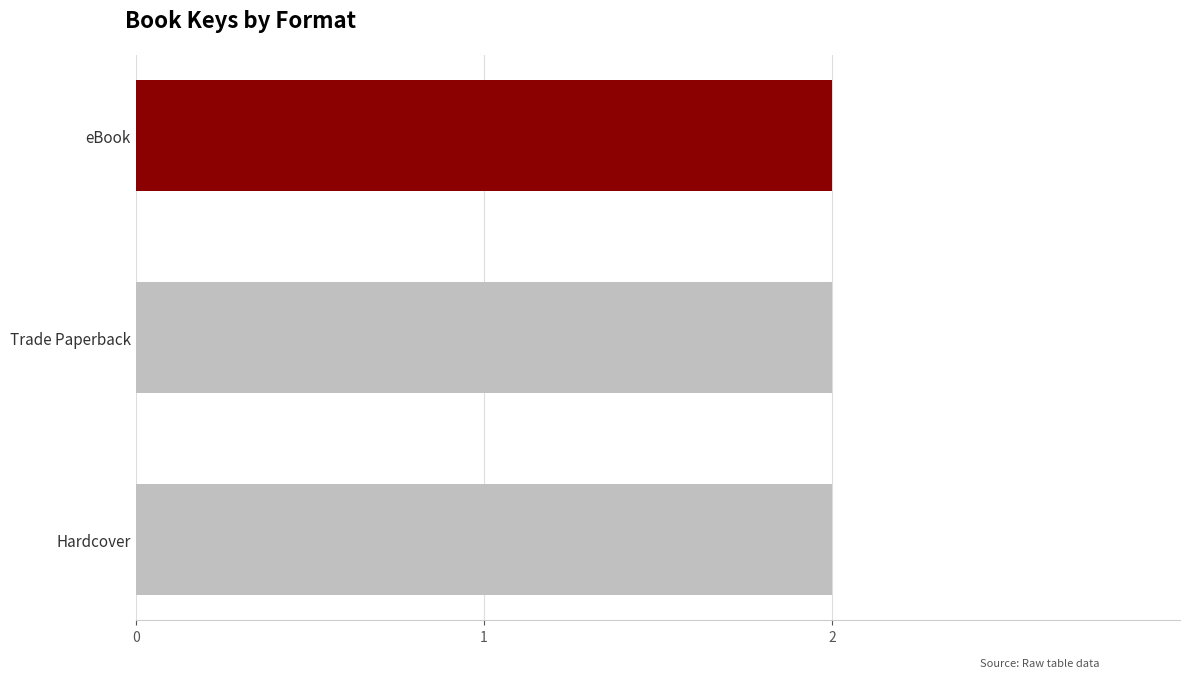

Between eBook (Lizzie) and Hardcover (Anne & Henry), which is larger?

eBook (Lizzie)